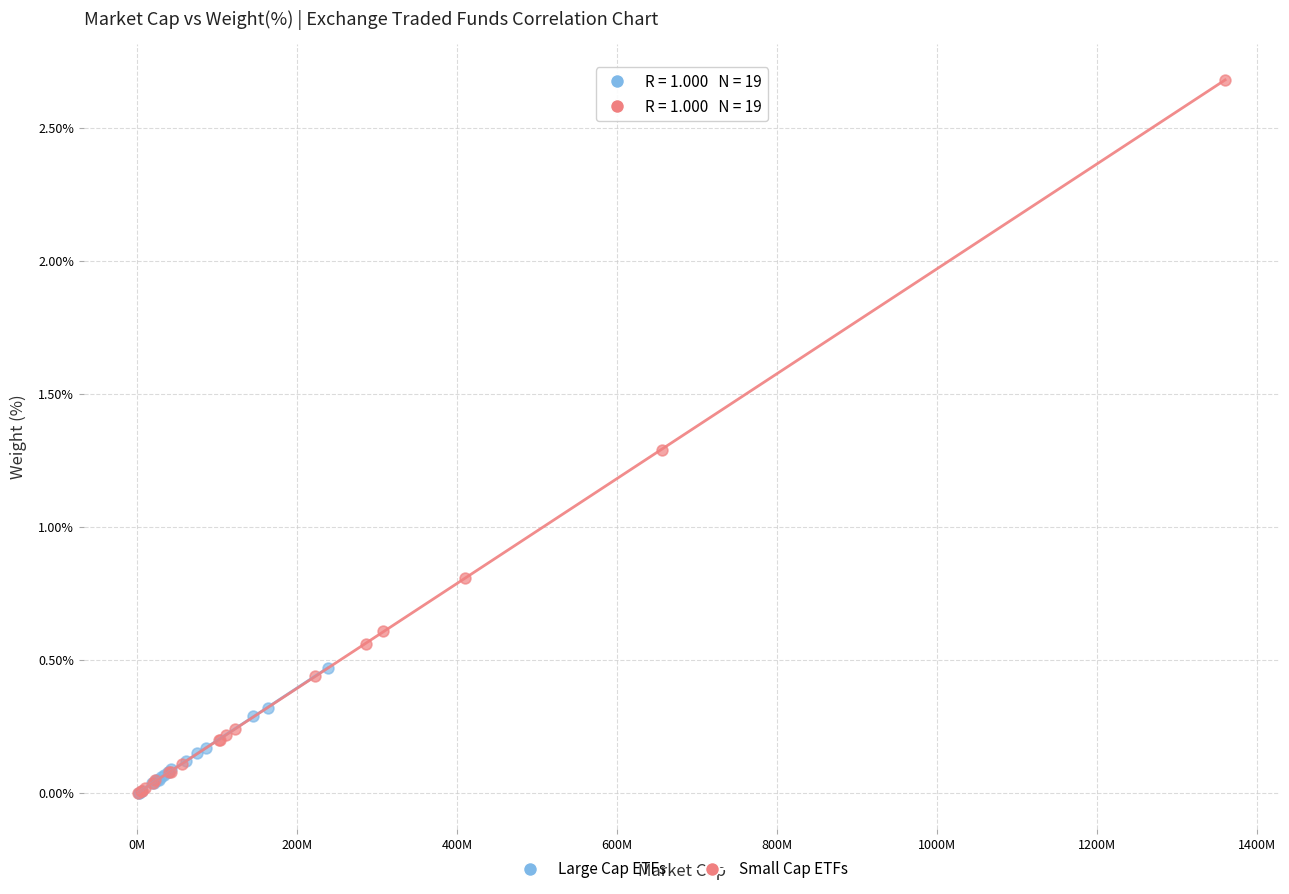

Which series reaches the maximum Y coordinate?

Small Cap ETFs